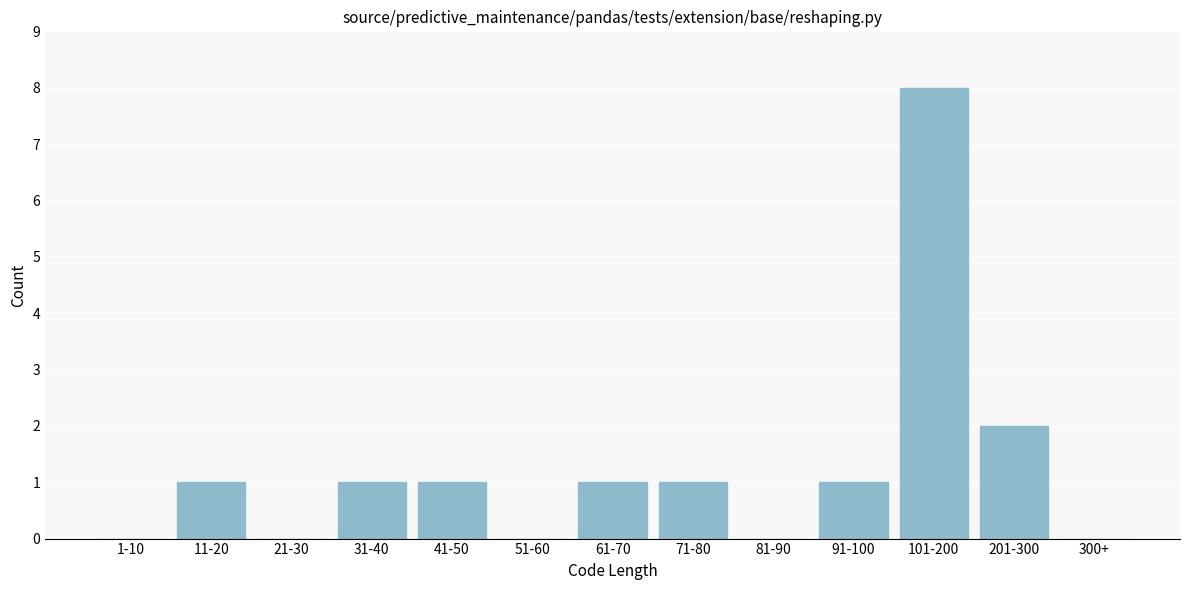

Reading right to left, list all the values displayed in this chart.

300+=0	201-300=2	101-200=8	91-100=1	81-90=0	71-80=1	61-70=1	51-60=0	41-50=1	31-40=1	21-30=0	11-20=1	1-10=0